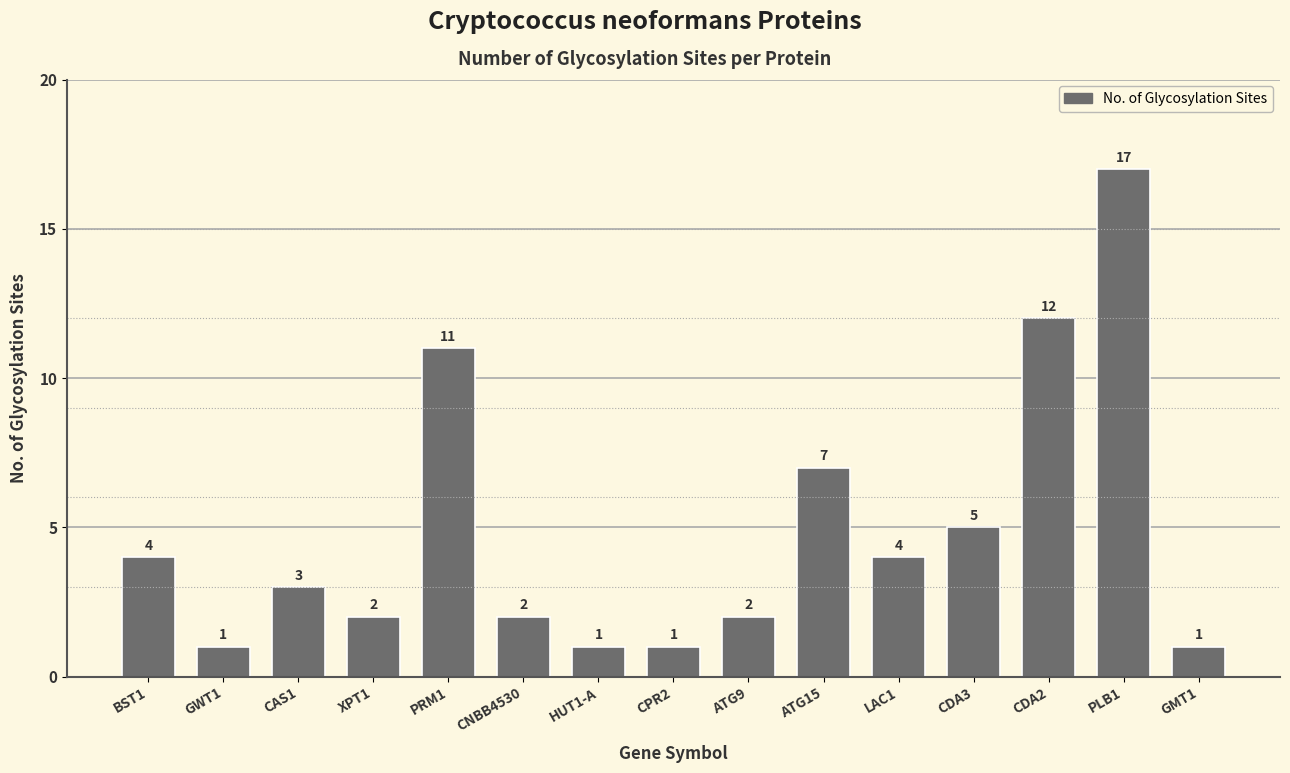

What is the change in value from BST1 to CAS1?

-1